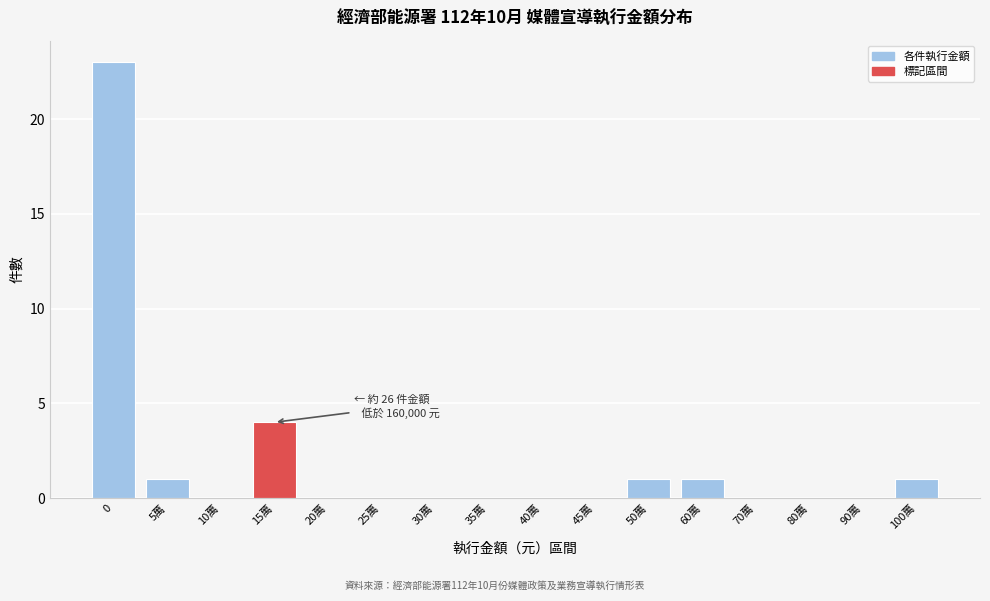

Reading right to left, transcribe all the data shown in this chart.

100萬=1	90萬=0	80萬=0	70萬=0	60萬=1	50萬=1	45萬=0	40萬=0	35萬=0	30萬=0	25萬=0	20萬=0	15萬=4	10萬=0	5萬=1	0=23